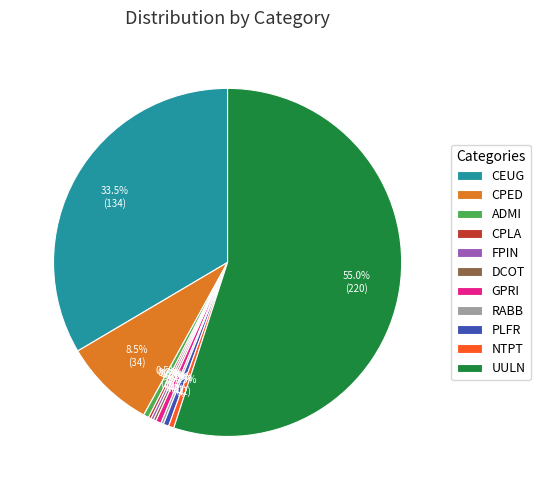

Which slice represents more than half of the pie?

UULN